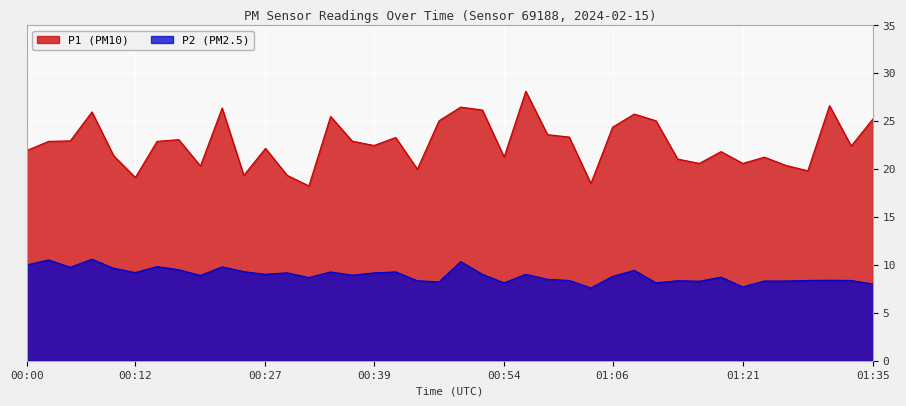

What is the total value across all series at 01:09?

35.2